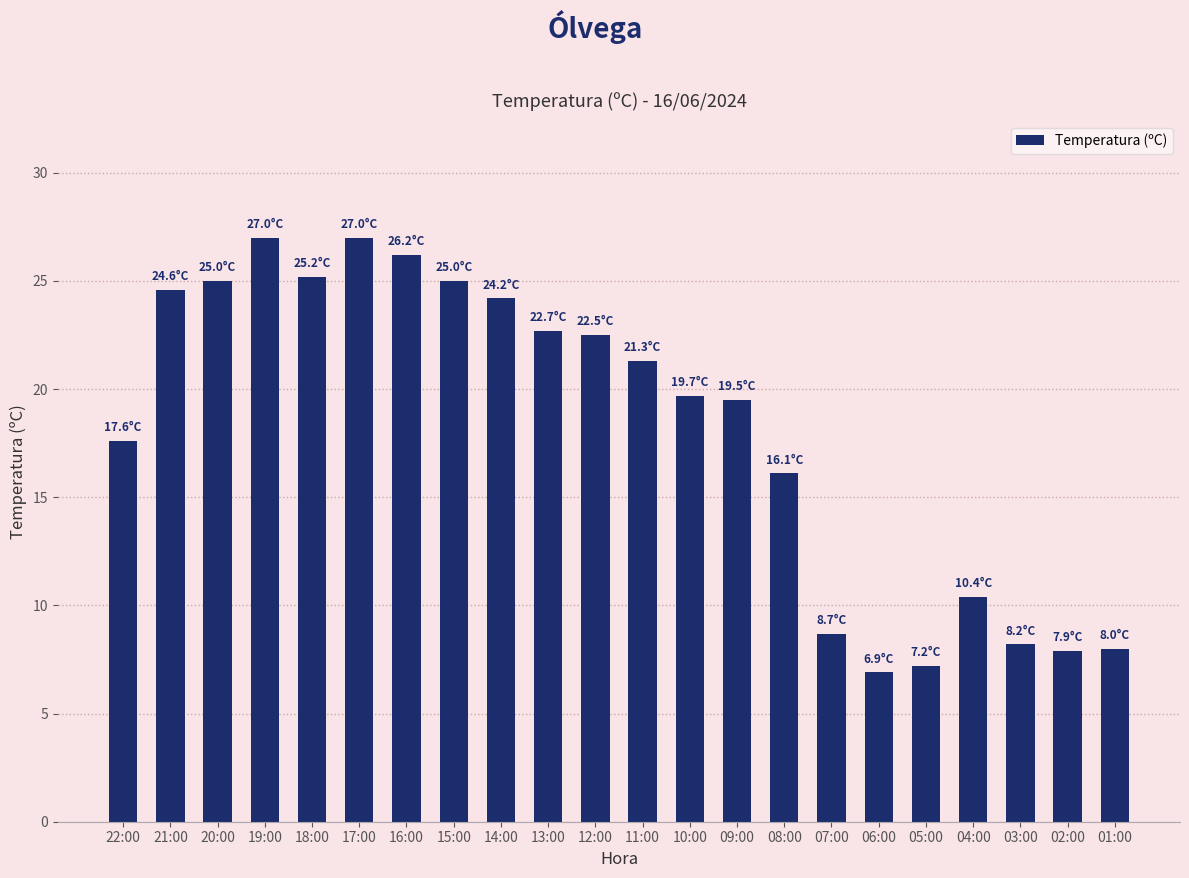

What is the greatest value displayed?

27.0